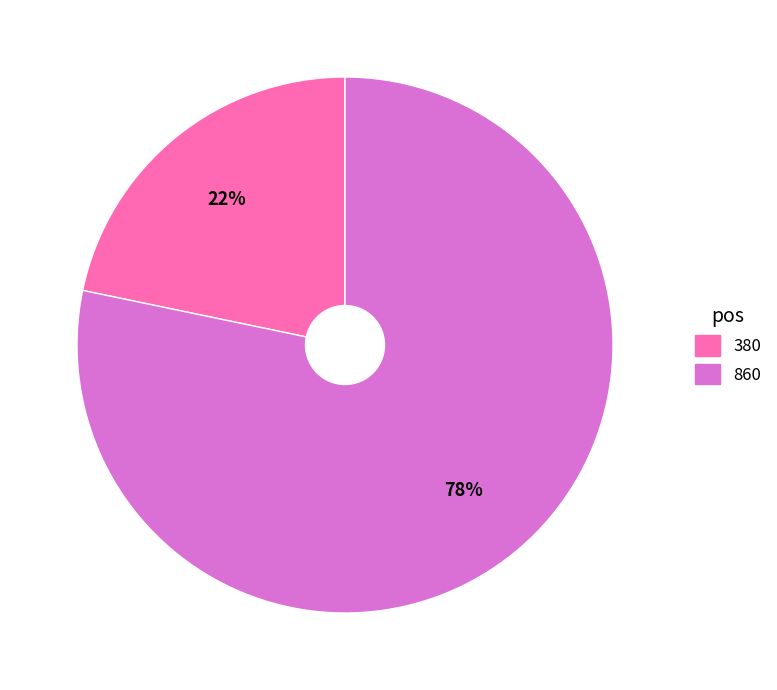

True or false: 860 accounts for 78% of the total.

True